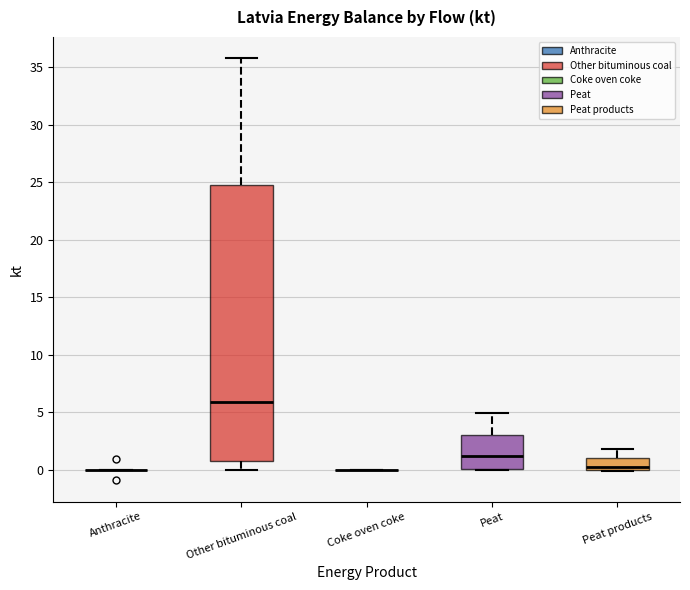

Reading left to right, transcribe this box plot: for each box, give where its median line is, the range the box spans, and where its two whiskers end, as read against the y-axis. The values are not printed on the chart, so give them approximately, as read against the axis.

Anthracite: box collapsed to a line at 0.0, whiskers 0.0 to 0.0
Other bituminous coal: median 6.0, box 1.0 to 24.5, whiskers 0.0 to 36.0
Coke oven coke: box collapsed to a line at 0.0, whiskers 0.0 to 0.0
Peat: median 1.0, box 0.0 to 3.0, whiskers 0.0 to 5.0
Peat products: median 0.0 (just above the box's lower edge), box 0.0 to 1.0, whiskers 0.0 to 2.0